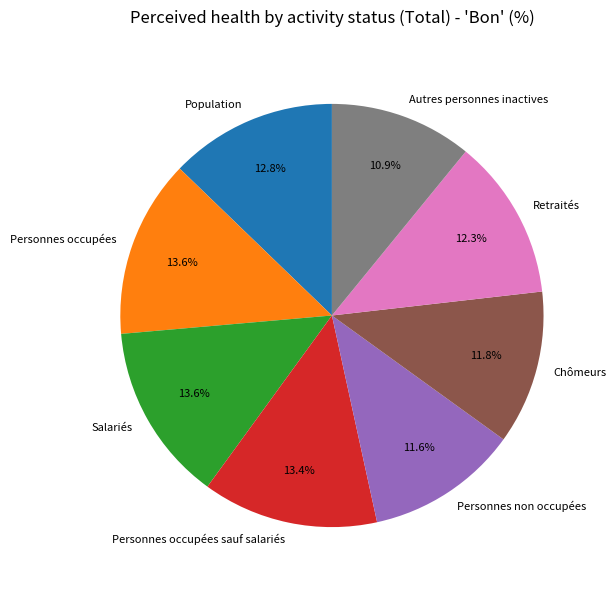

Which slice is the smallest?

Autres personnes inactives